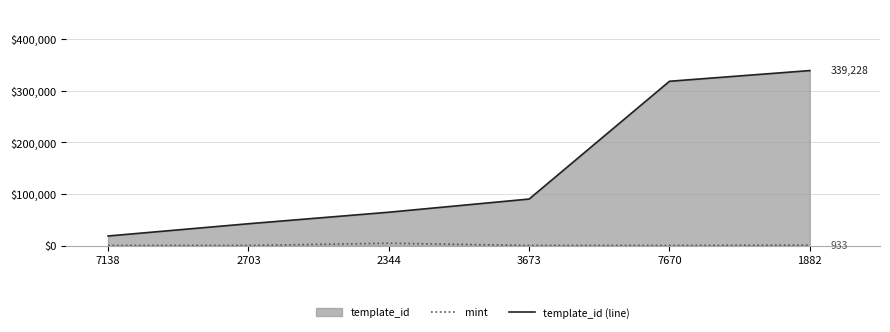

Reading right to left, what are all the values shown in this chart?

mint: 933	283	276	4524	271	304
template_id (line): 339228	318474	90191	64660	42305	18580